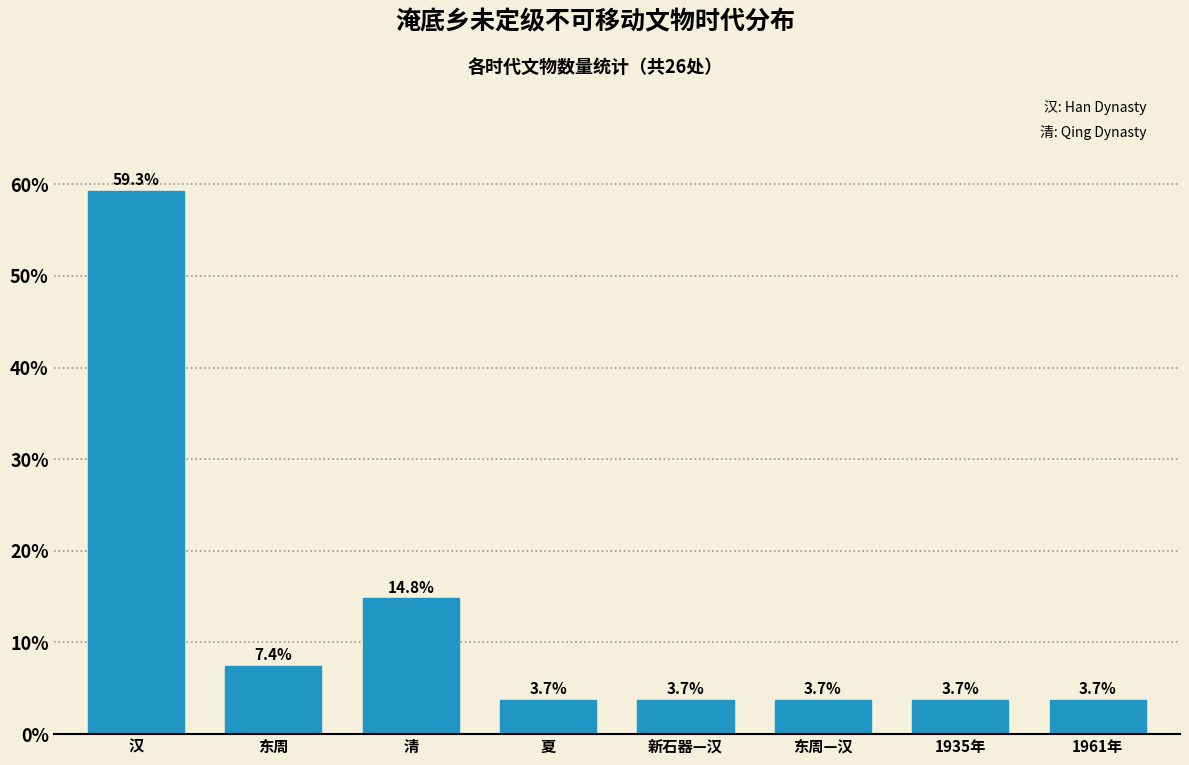

Reading right to left, what are all the values shown in this chart?

1961年=3.7	1935年=3.7	东周—汉=3.7	新石器—汉=3.7	夏=3.7	清=14.8	东周=7.4	汉=59.3